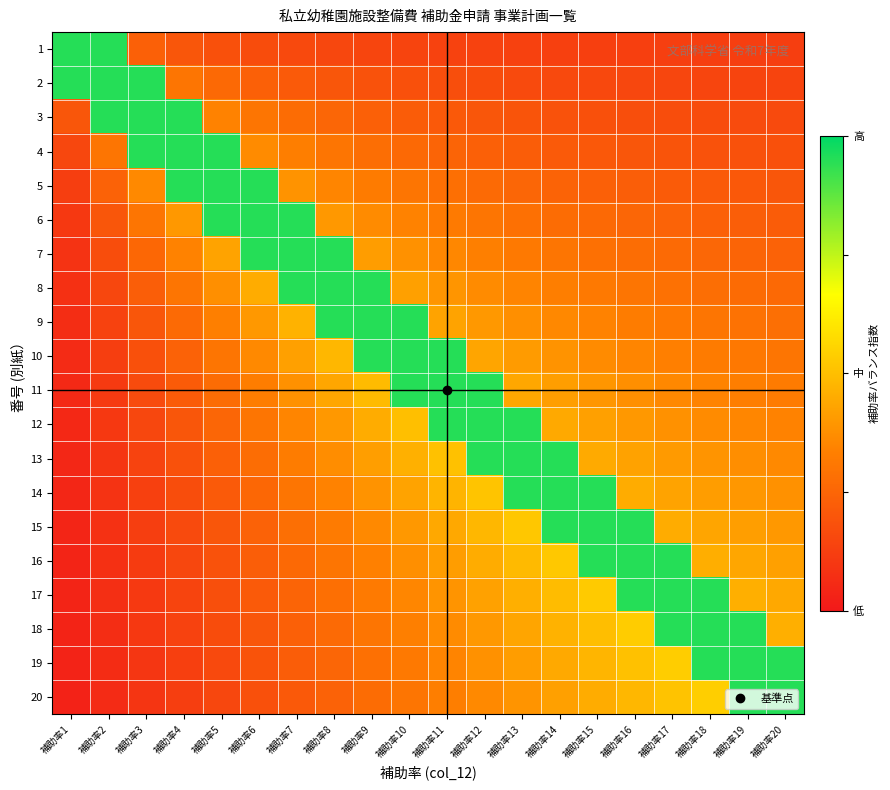

List the series in order of their peak value, highest first.

1, 2, 3, 4, 5, 6, 7, 8, 9, 10, 11, 12, 13, 14, 15, 16, 17, 18, 19, 20